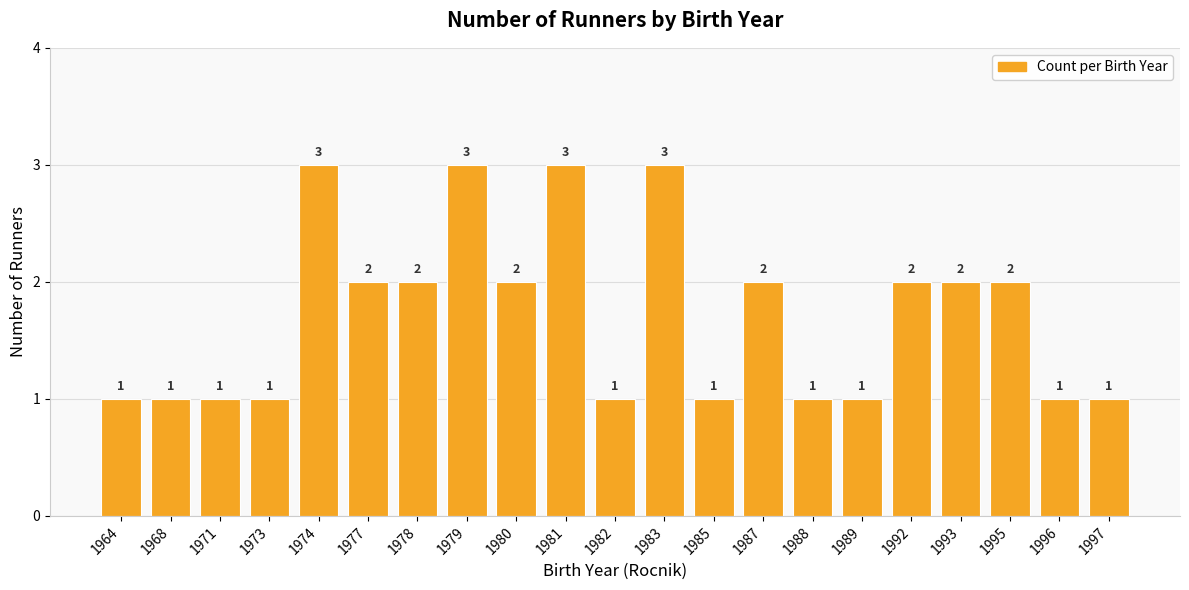

What is the greatest value displayed?

3